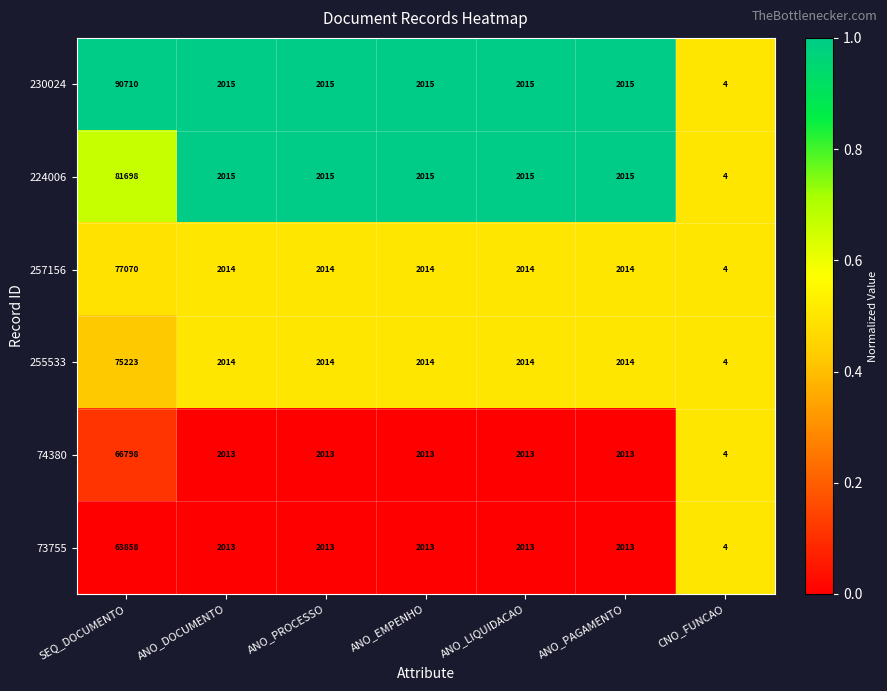

Is it true that 224006 equals 3405 at ANO_PAGAMENTO?

False